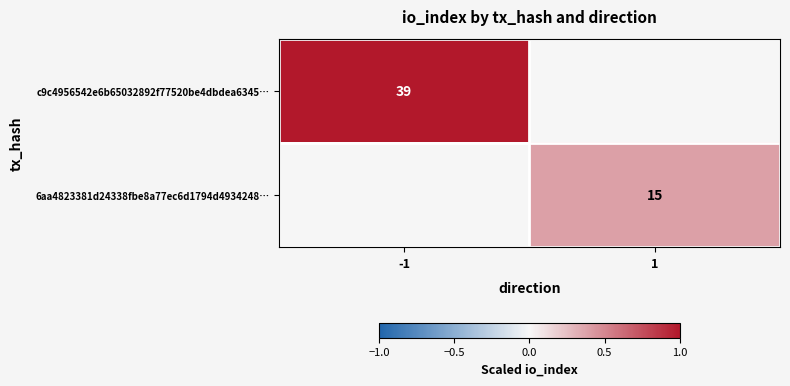

True or false: c9c4956542e6b65032892f77520be4dbdea6345… has a value of 0.6 at -1.

False